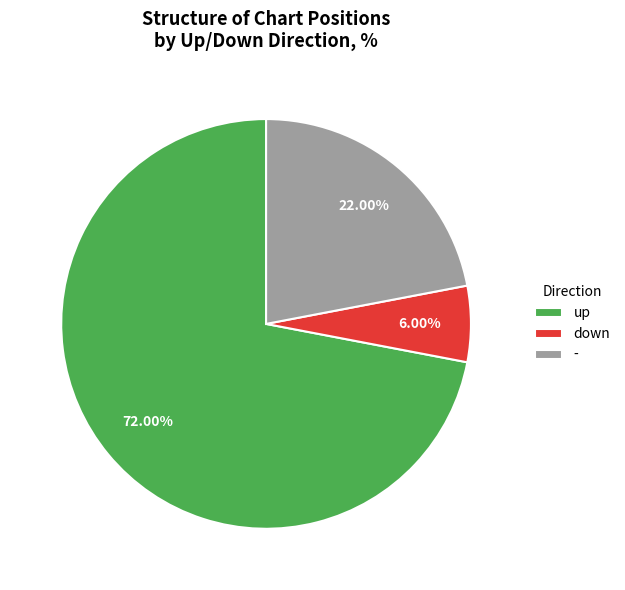

Does any single category account for the majority?

Yes